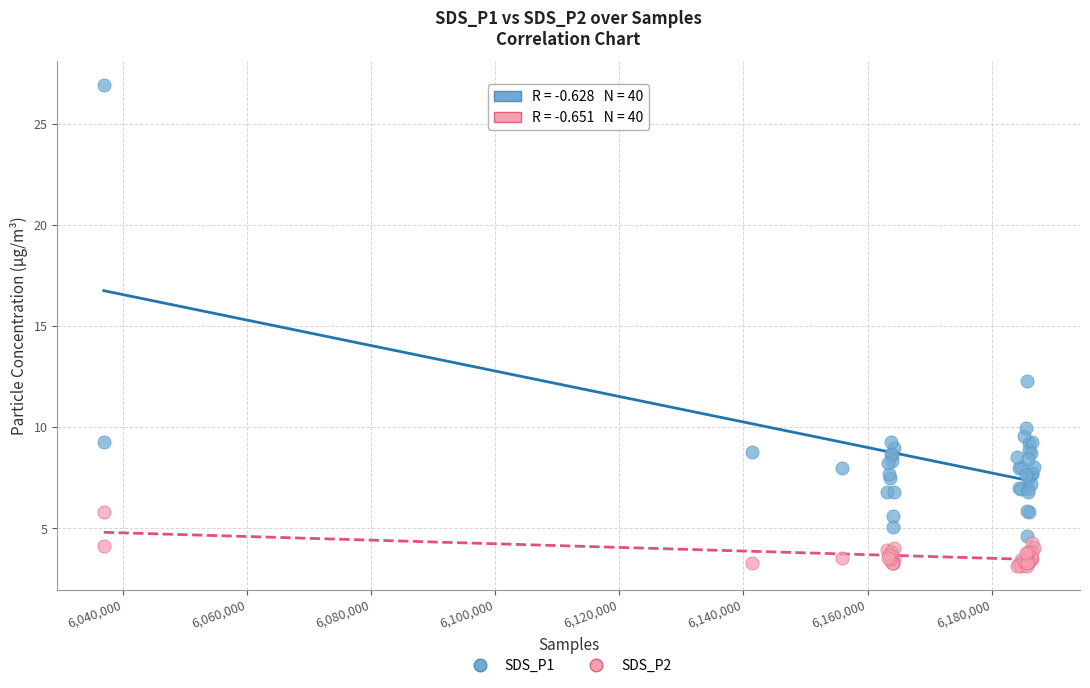

Which series reaches the maximum Y coordinate?

SDS_P1